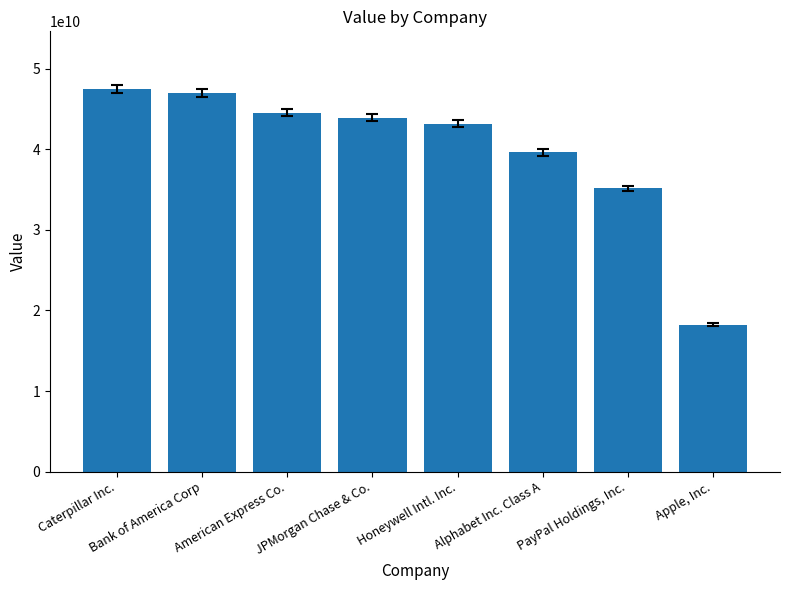

List the labels in order of value, largest first.

Caterpillar Inc., Bank of America Corp, American Express Co., JPMorgan Chase & Co., Honeywell Intl. Inc., Alphabet Inc. Class A, PayPal Holdings, Inc., Apple, Inc.